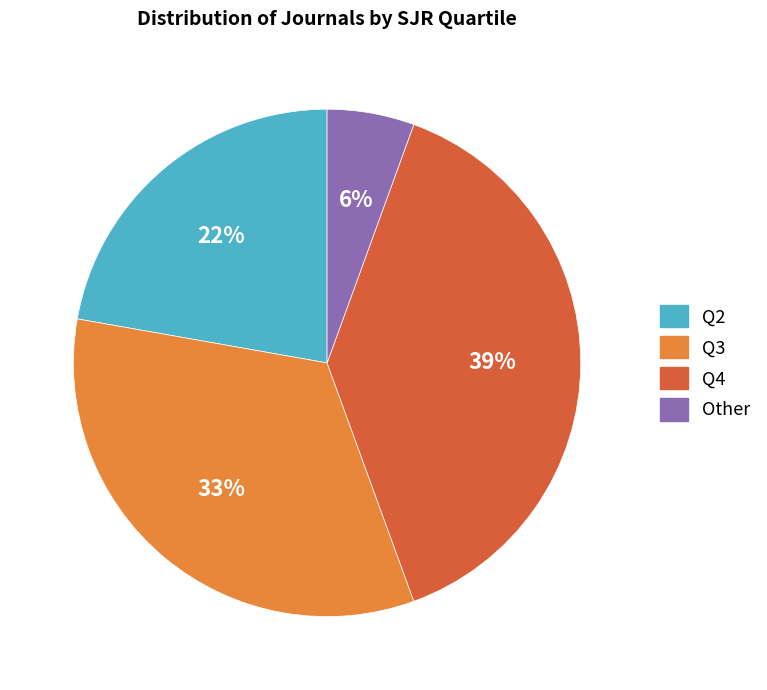

True or false: Q4 accounts for 39% of the total.

True